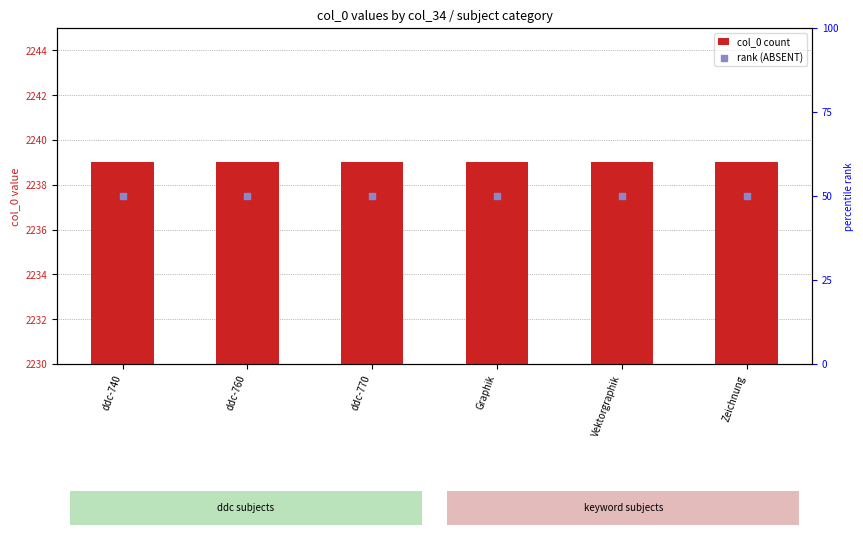

At how many categories does at least one series exceed 1215?

6